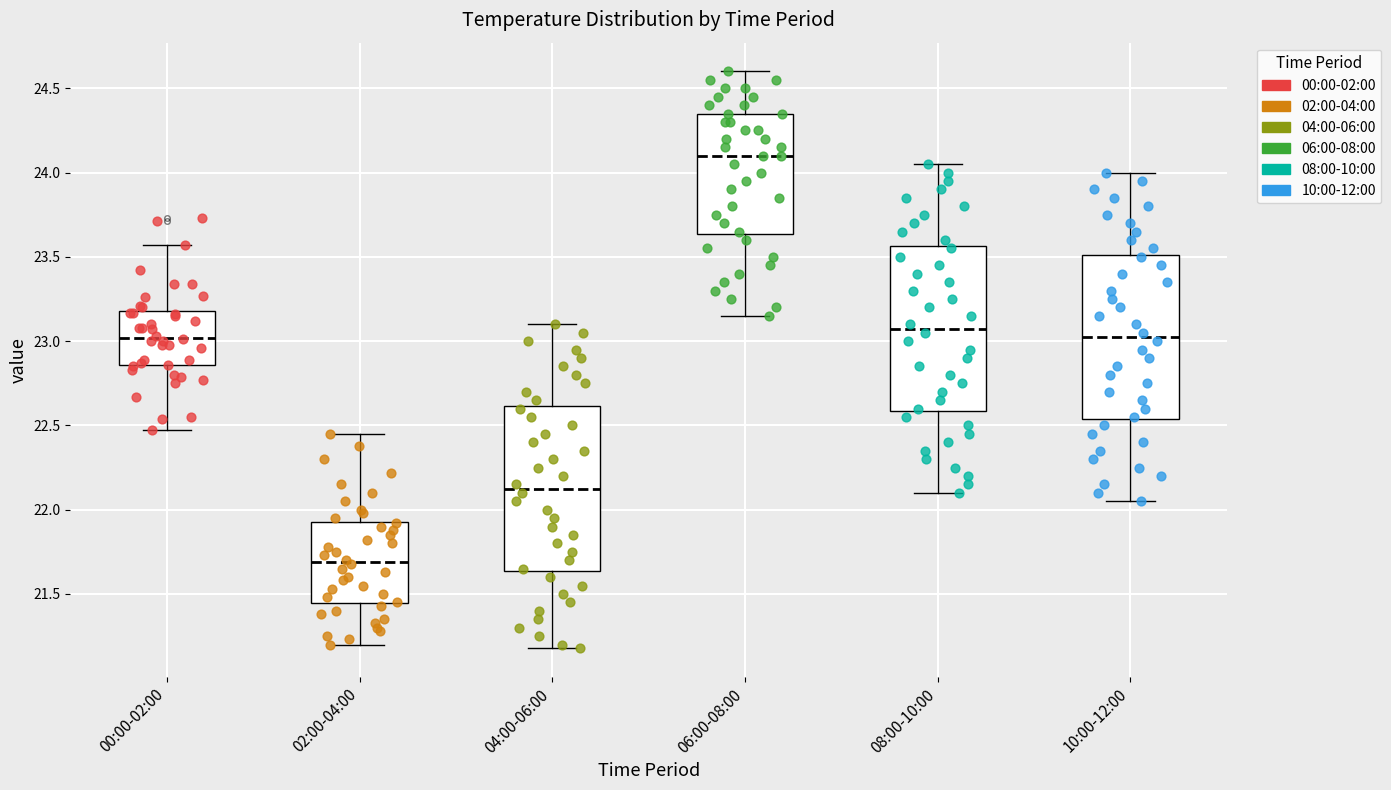

Which box's median line is the highest?

06:00-08:00